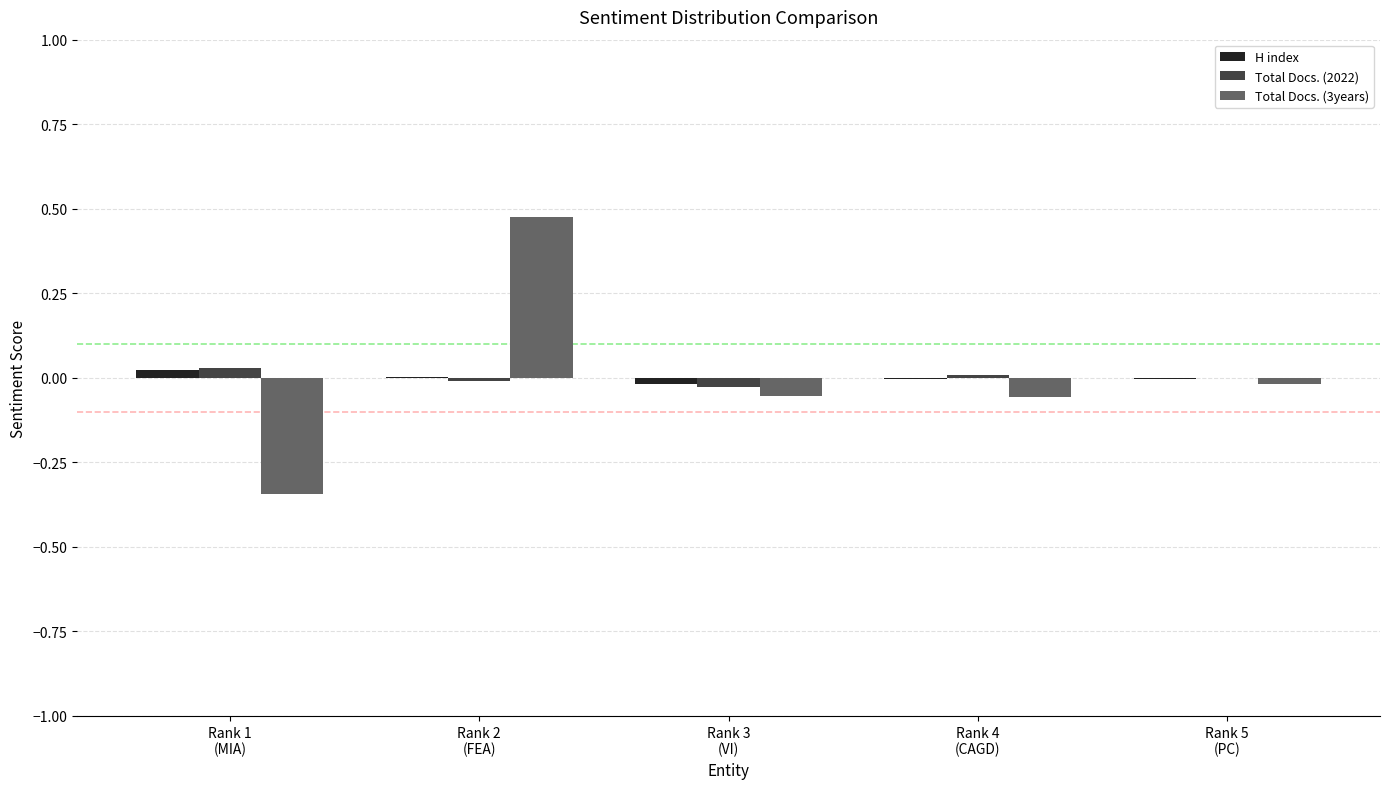

How many groups of bars are there?

5